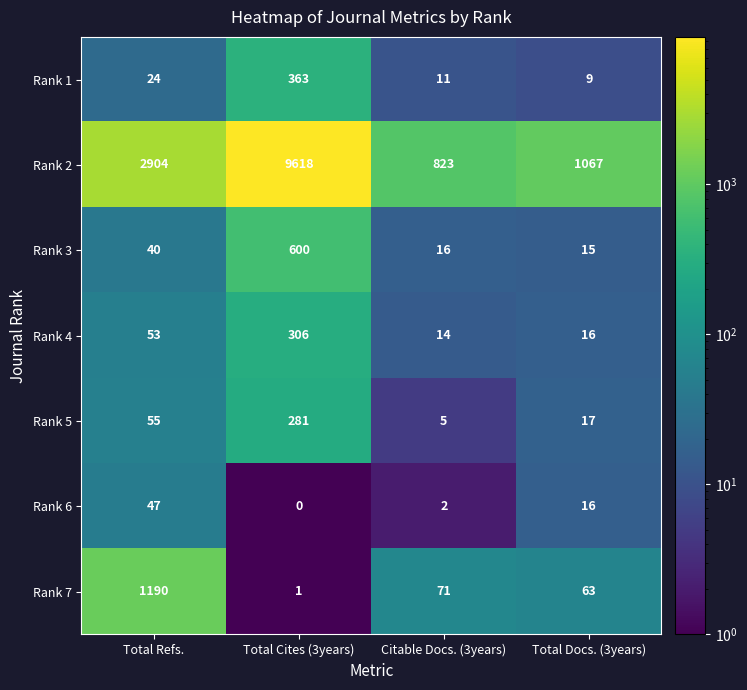

Is it true that Rank 2 equals 1466 at Citable Docs. (3years)?

False